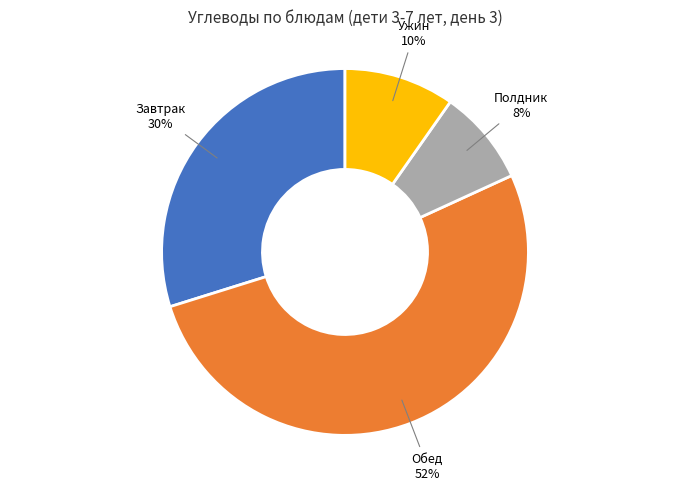

Is there any slice that represents more than half of the pie?

Yes